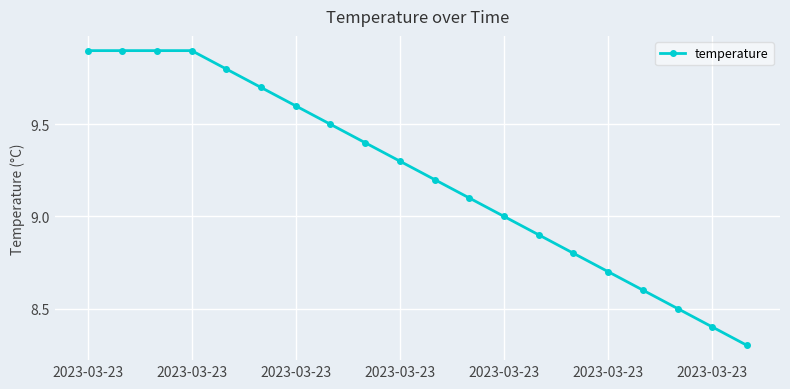

What is the smallest value displayed?

8.3